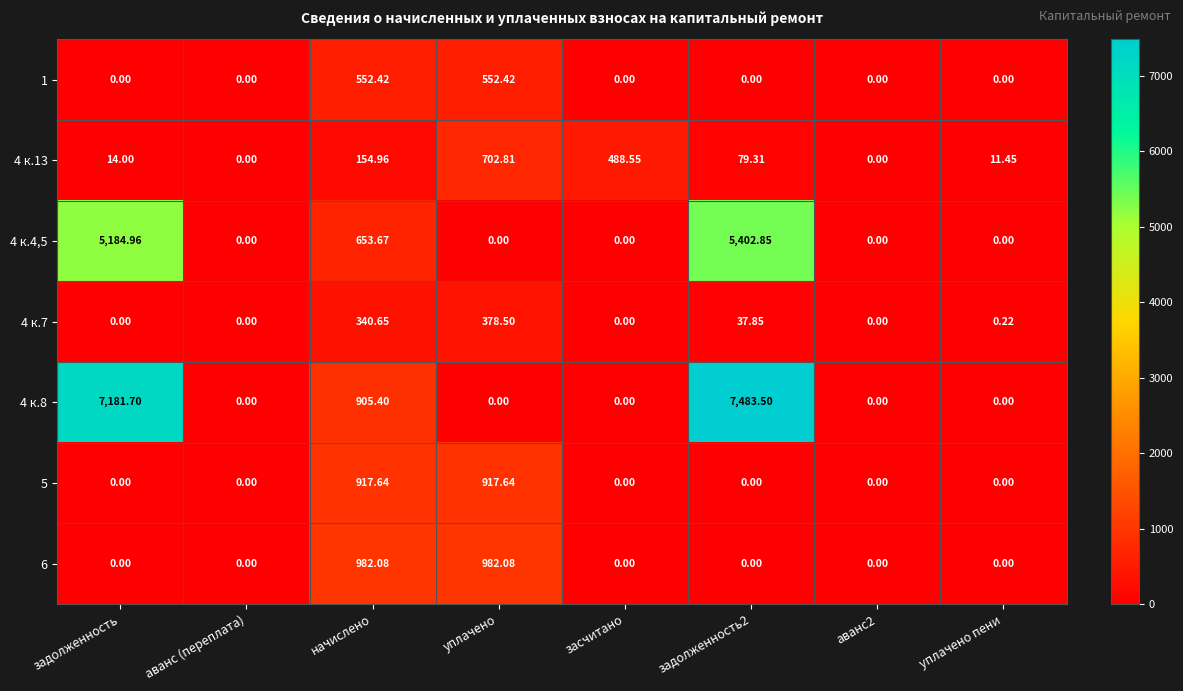

Where is 4 к.13 nearest to the value 351?

засчитано